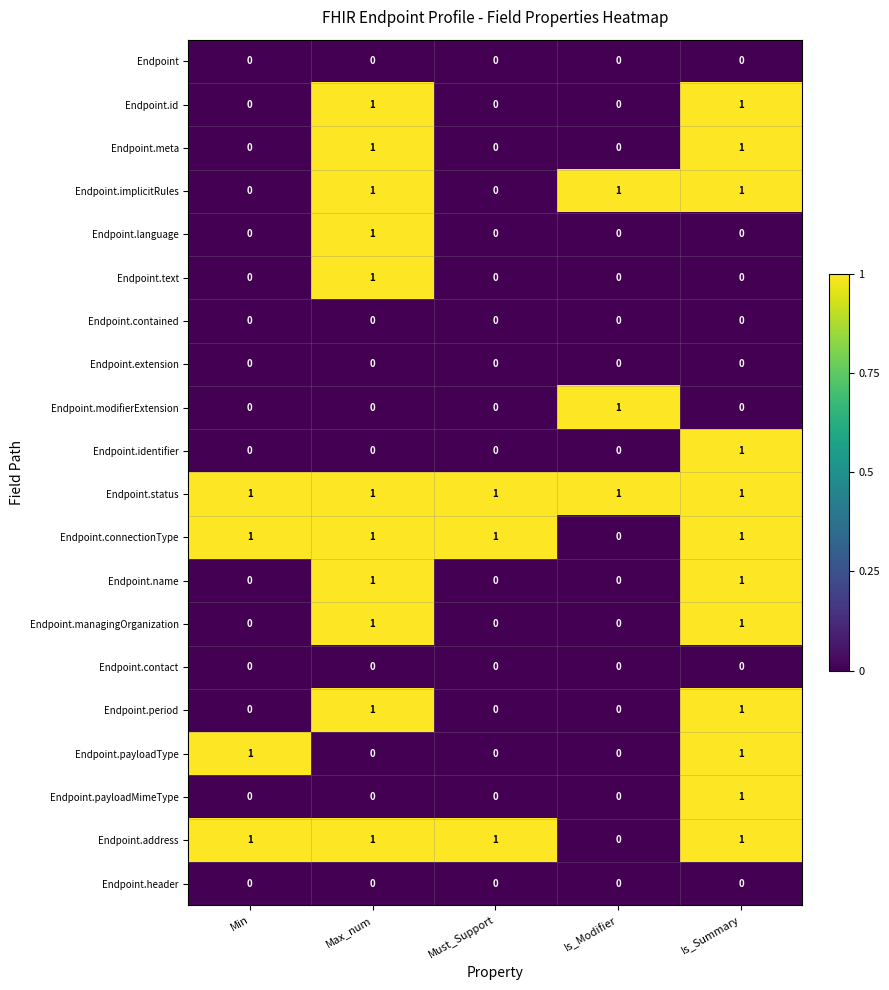

True or false: Endpoint.period has a value of 0 at Is_Modifier.

True